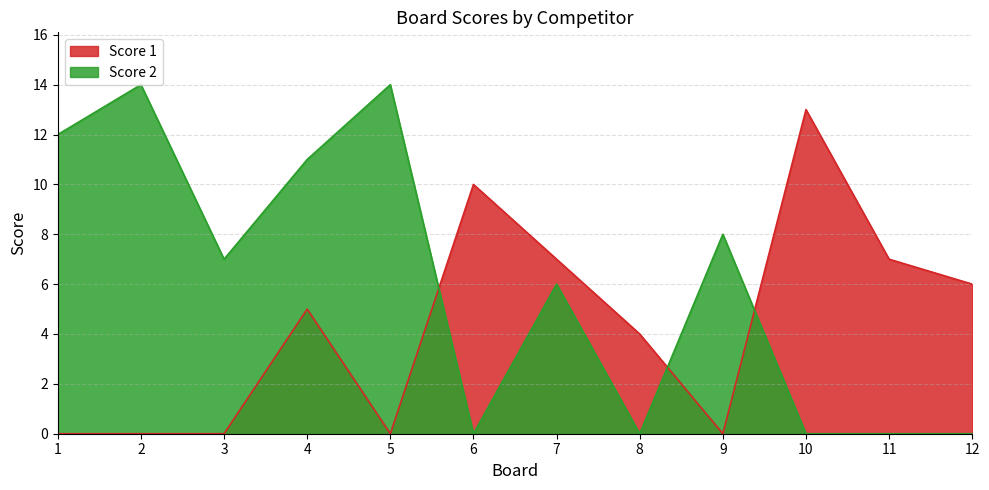

What is the sum of all Score 1 values?

52